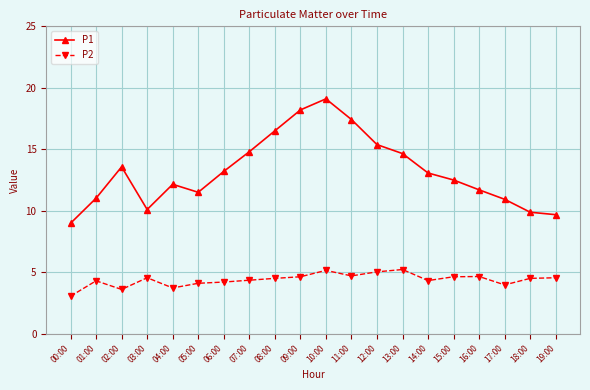

What is the spread (max minus min) of values at 15:00?

7.9